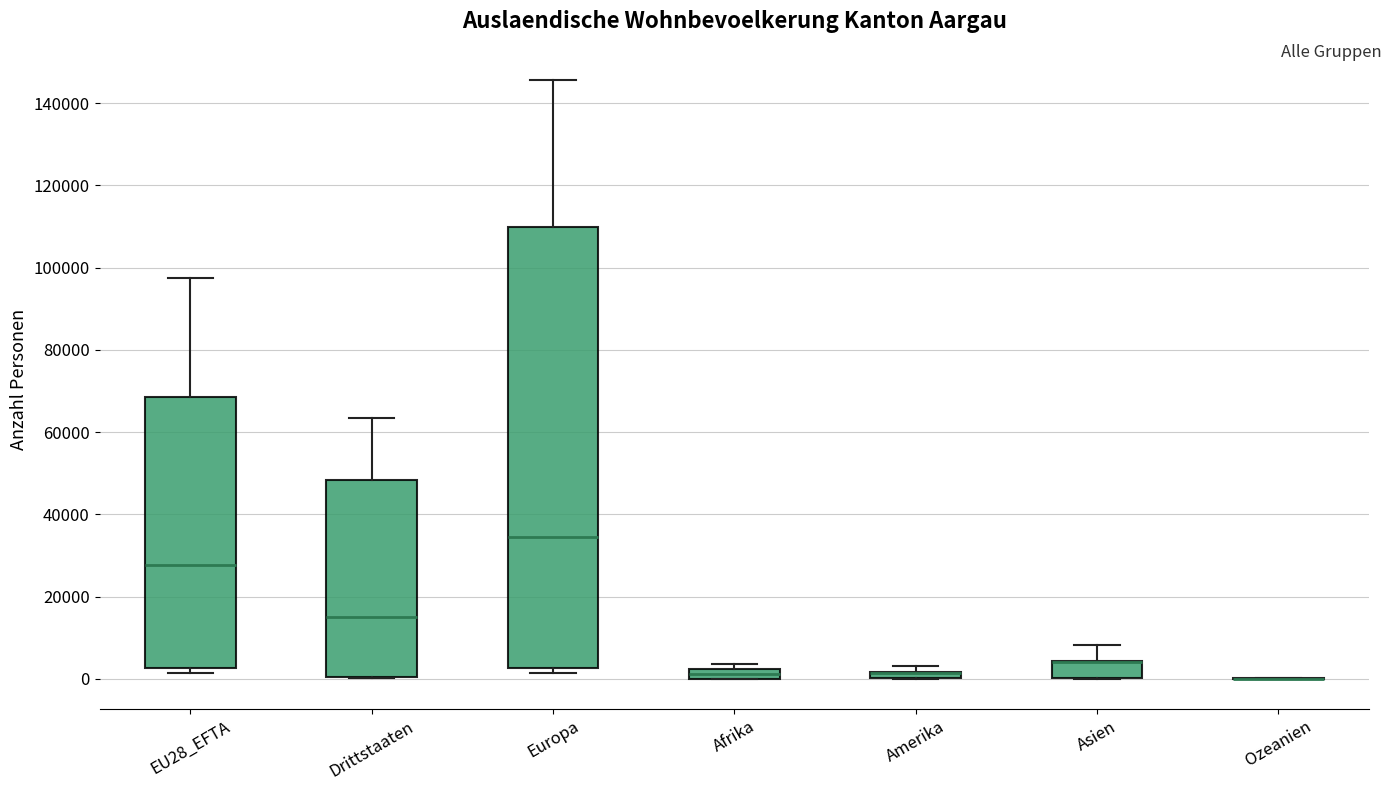

Where is the upper edge of the box for Amerika on the y-axis? The values are not printed on the chart, so give them approximately, as read against the axis.

2000